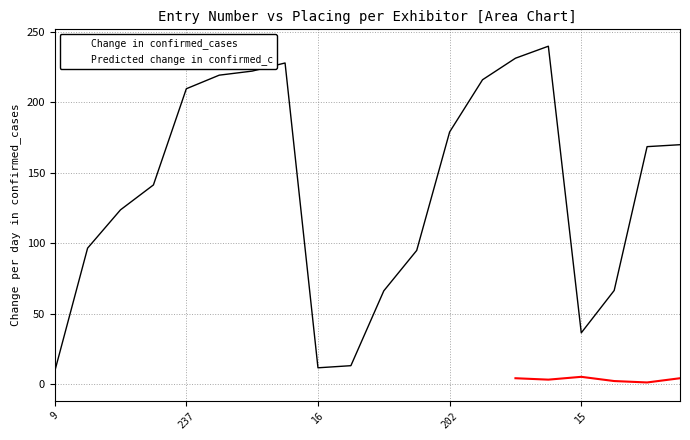

Reading right to left, extract all data points from this chart.

170.0	168.6	66.4	36.3	240.0	231.5	216.2	179.0	94.8	66.1	12.9	11.4	228.1	222.3	219.4	209.8	141.4	123.7	96.5	8.8